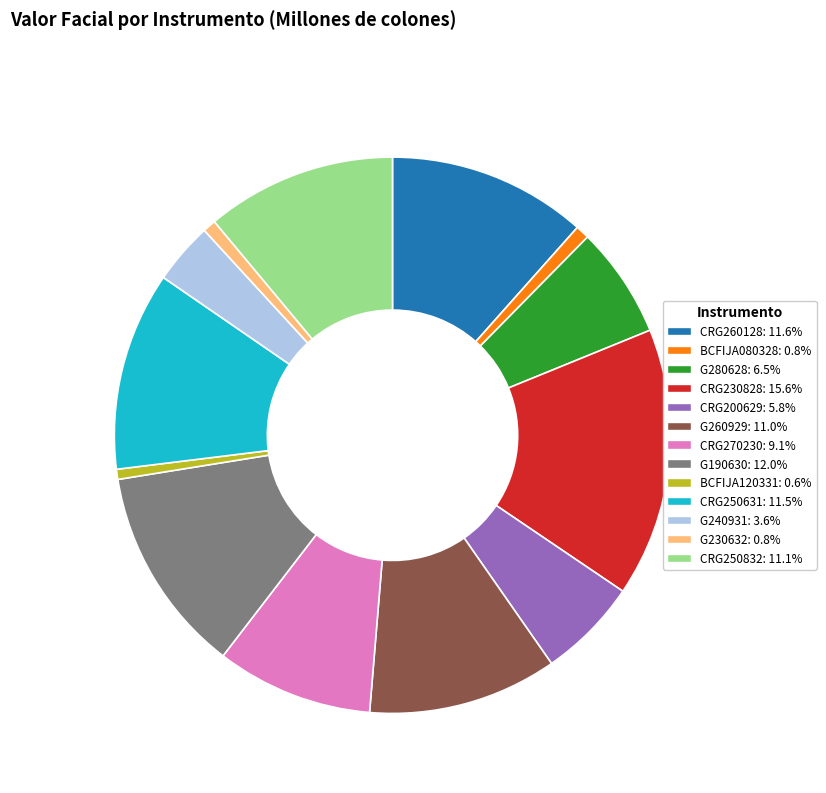

Is it true that CRG200629 is 6% of the pie?

True